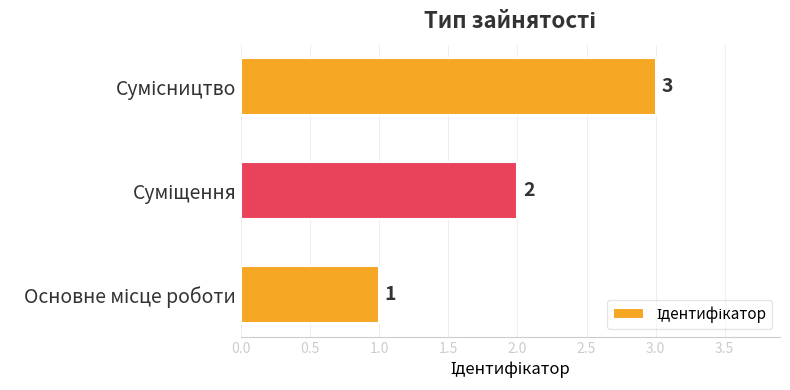

How many bars are there in total?

3